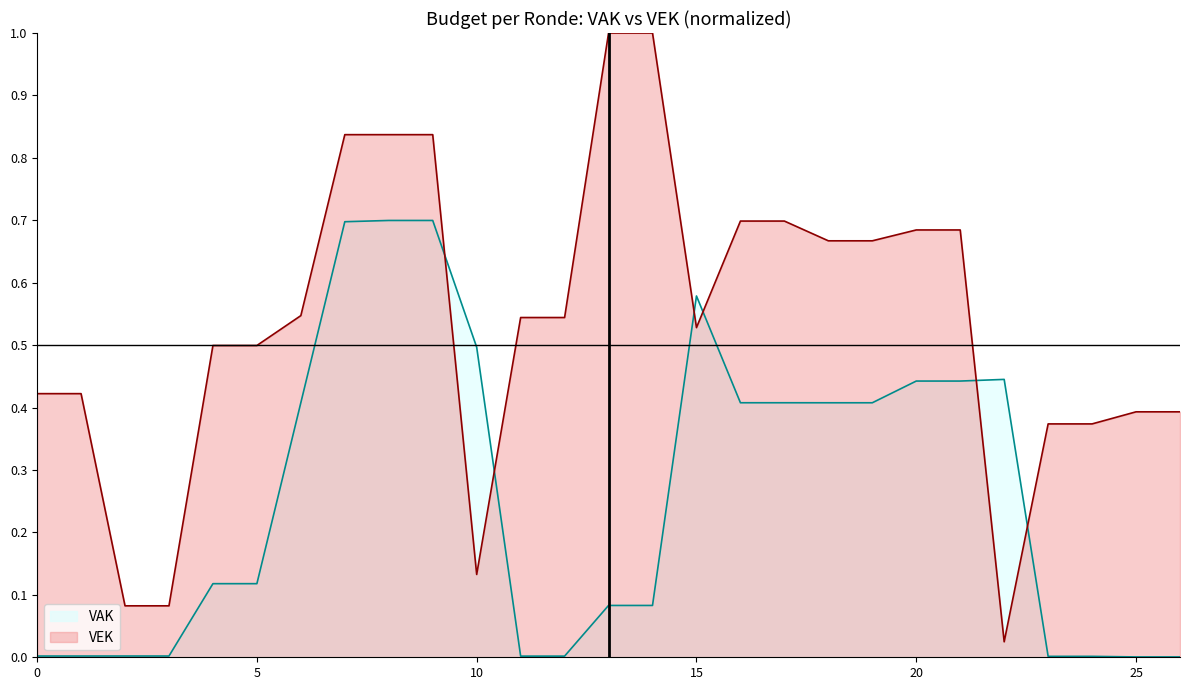

Count the number of categories in the chart.

27